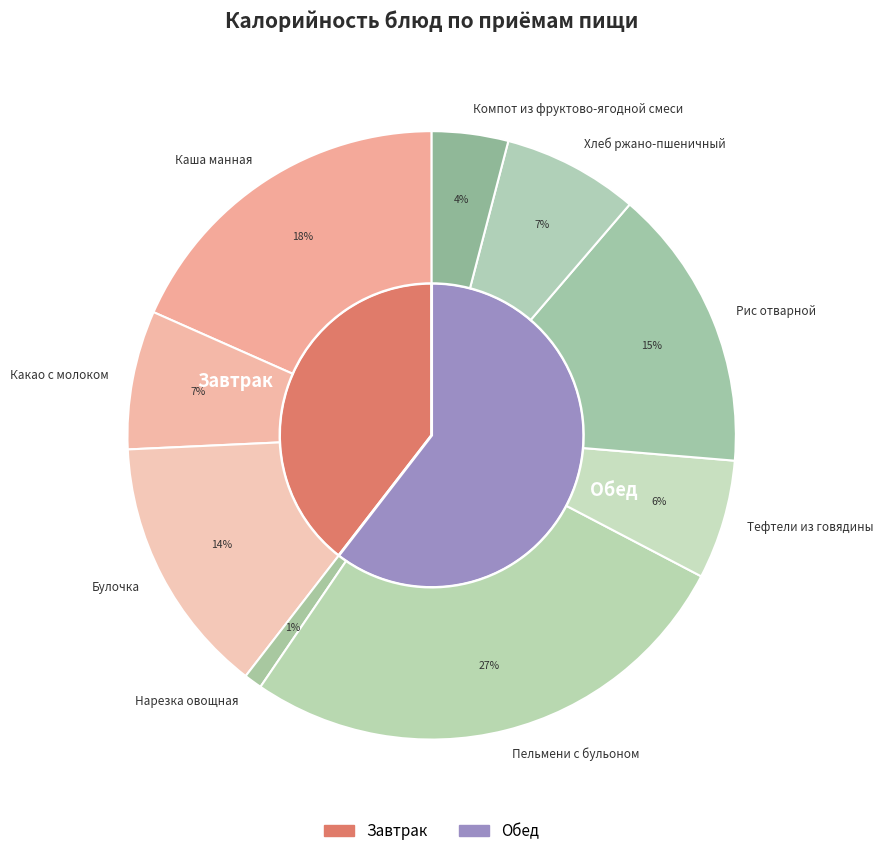

How many slices are in this pie chart?

9